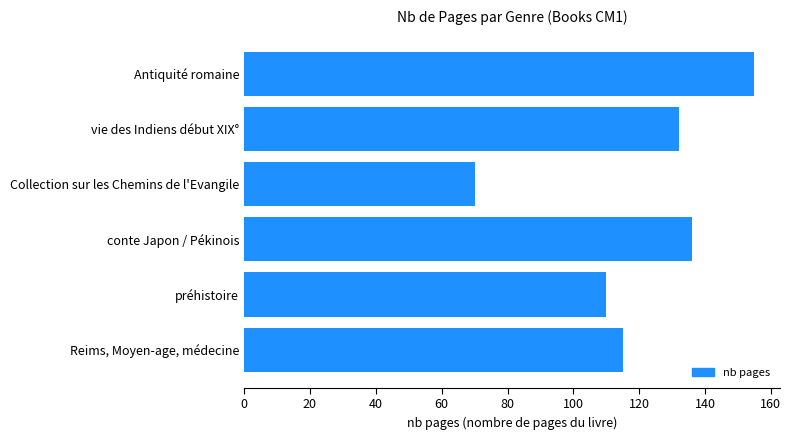

What is the value of the 1st bar from the top?

155